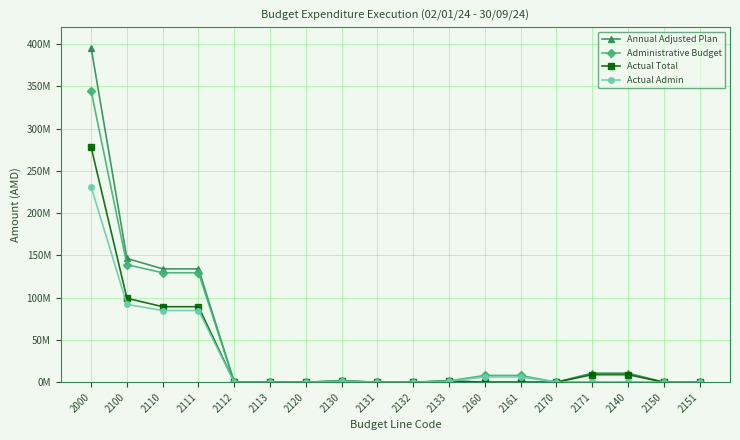

What are all the series names shown in the legend?

Annual Adjusted Plan, Administrative Budget, Actual Total, Actual Admin